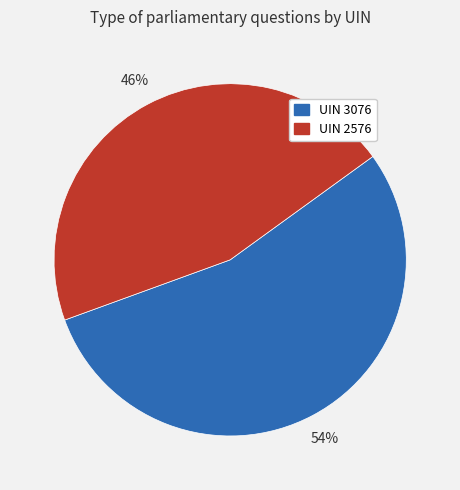

Between UIN 2576 and UIN 3076, which is larger?

UIN 3076